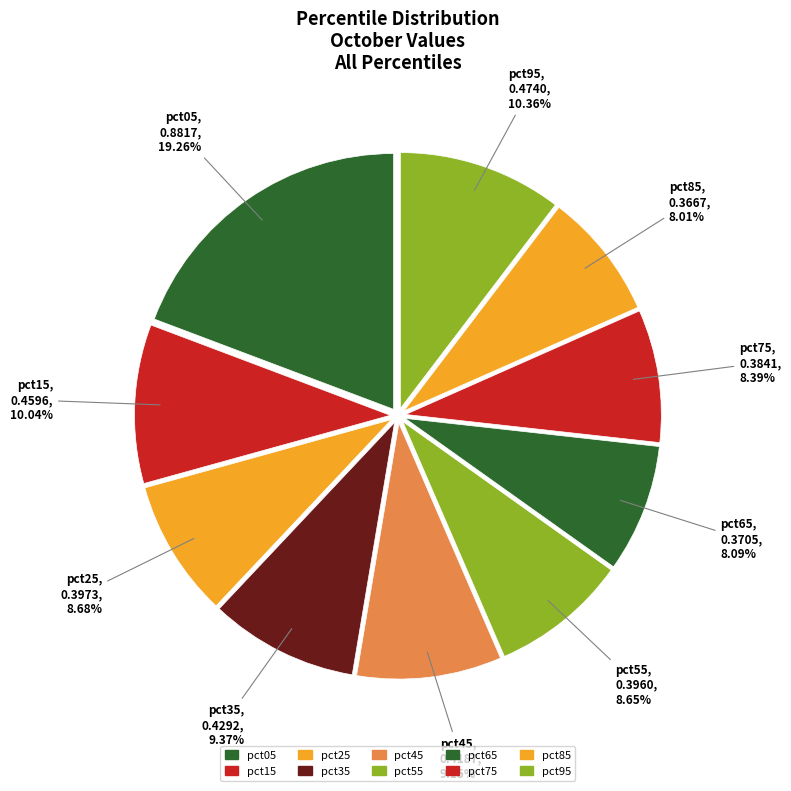

How many segments does this pie chart have?

10